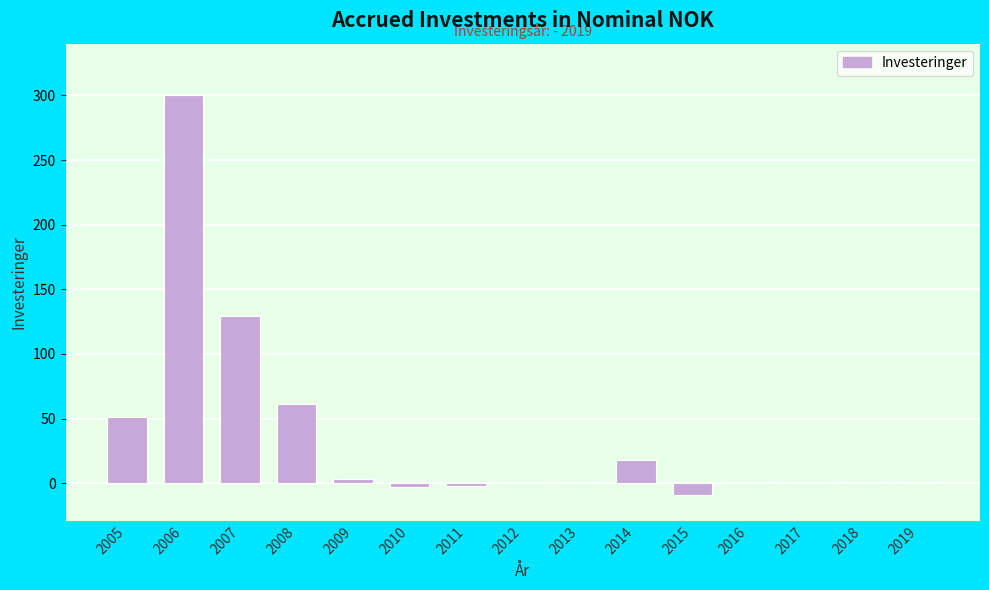

Which label corresponds to the largest value in the chart?

2006